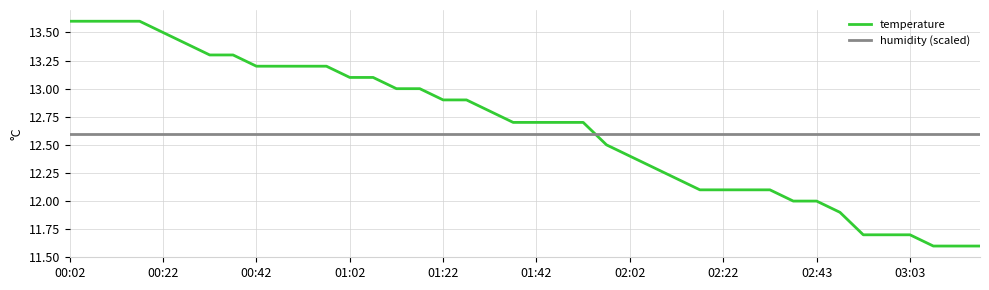

Reading left to right, extract all data points from this chart.

temperature: 13.6	13.6	13.6	13.6	13.5	13.4	13.3	13.3	13.2	13.2	13.2	13.2	13.1	13.1	13.0	13.0	12.9	12.9	12.8	12.7	12.7	12.7	12.7	12.5	12.4	12.3	12.2	12.1	12.1	12.1	12.1	12.0	12.0	11.9	11.7	11.7	11.7	11.6	11.6	11.6
humidity (scaled): 12.6	12.6	12.6	12.6	12.6	12.6	12.6	12.6	12.6	12.6	12.6	12.6	12.6	12.6	12.6	12.6	12.6	12.6	12.6	12.6	12.6	12.6	12.6	12.6	12.6	12.6	12.6	12.6	12.6	12.6	12.6	12.6	12.6	12.6	12.6	12.6	12.6	12.6	12.6	12.6